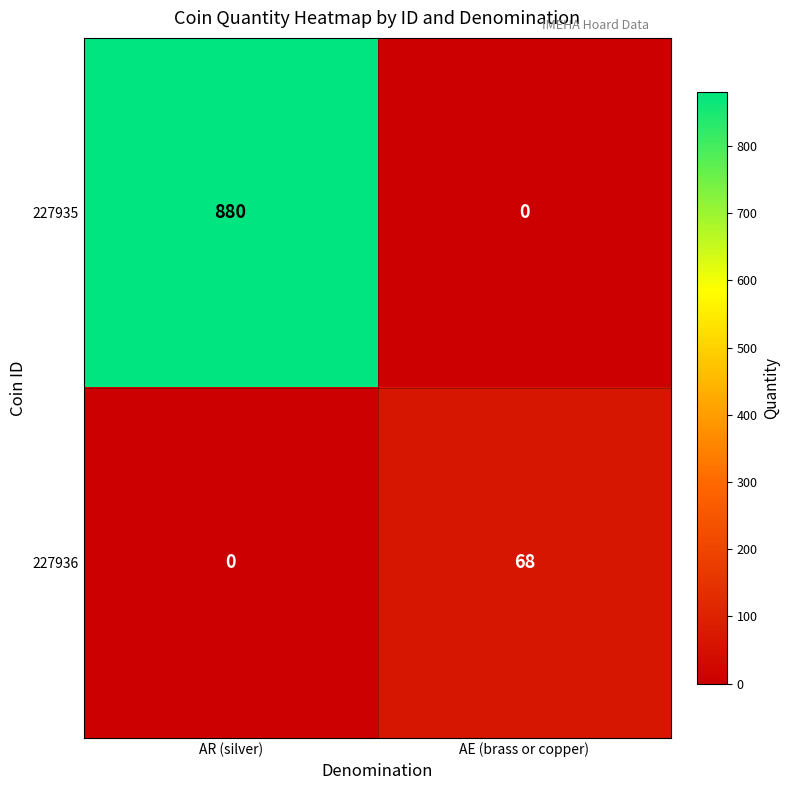

Which series has the largest total across all categories?

227935